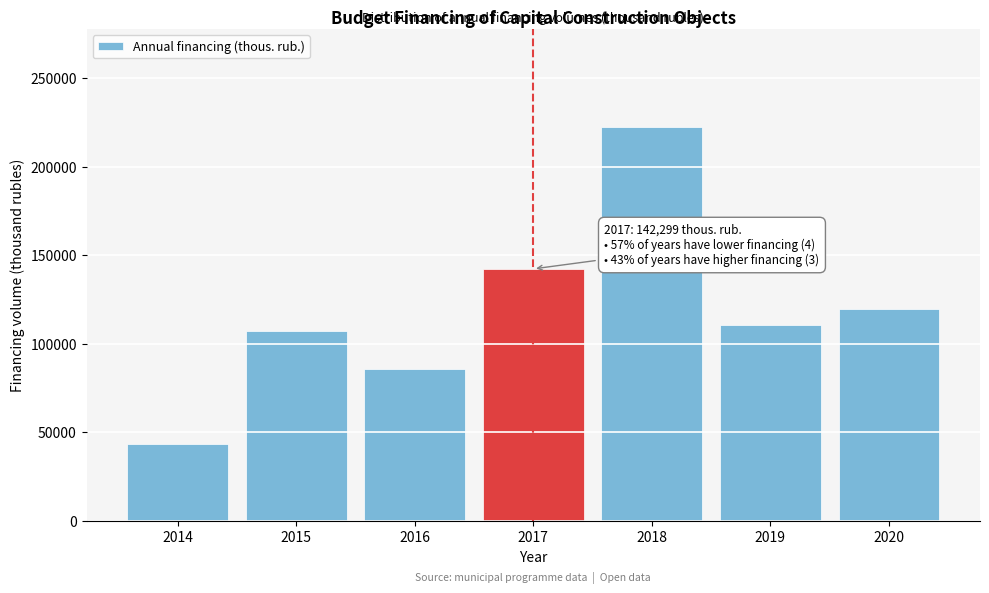

Reading left to right, transcribe all the data shown in this chart.

2014=43190.8	2015=106976.3	2016=85689.3	2017=142299.5	2018=222201.1	2019=110446.3	2020=119569.6